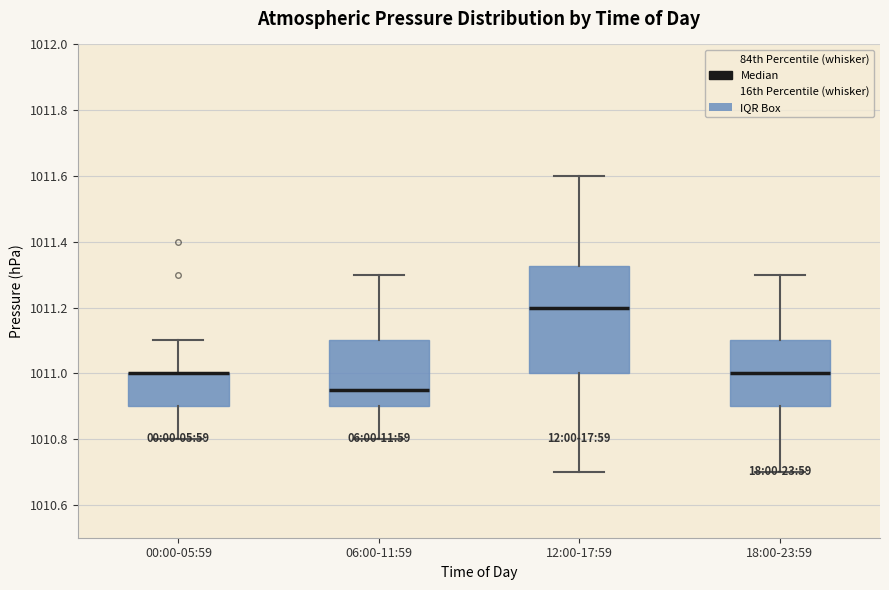

Reading left to right, transcribe this box plot: for each box, give where its median line is, the range the box spans, and where its two whiskers end, as read against the y-axis. The values are not printed on the chart, so give them approximately, as read against the axis.

00:00-05:59: median 1011.00 (drawn on the box's upper edge), box 1010.90 to 1011.00, whiskers 1010.80 to 1011.10
06:00-11:59: median 1010.96, box 1010.90 to 1011.10, whiskers 1010.80 to 1011.30
12:00-17:59: median 1011.20, box 1011.00 to 1011.32, whiskers 1010.70 to 1011.60
18:00-23:59: median 1011.00, box 1010.90 to 1011.10, whiskers 1010.70 to 1011.30